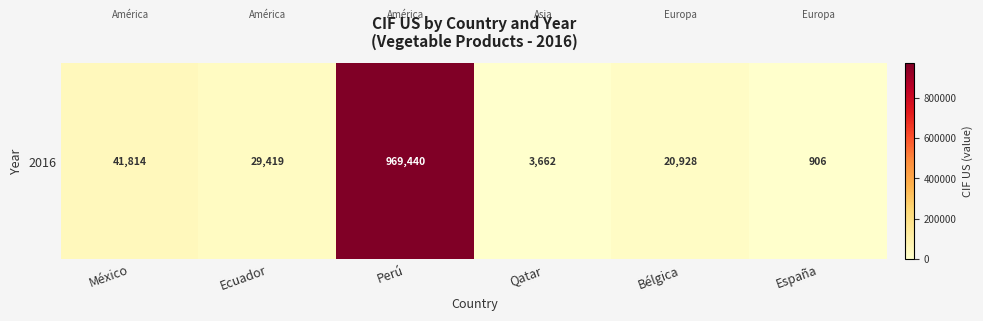

Which has a higher value, Qatar or Bélgica?

Bélgica